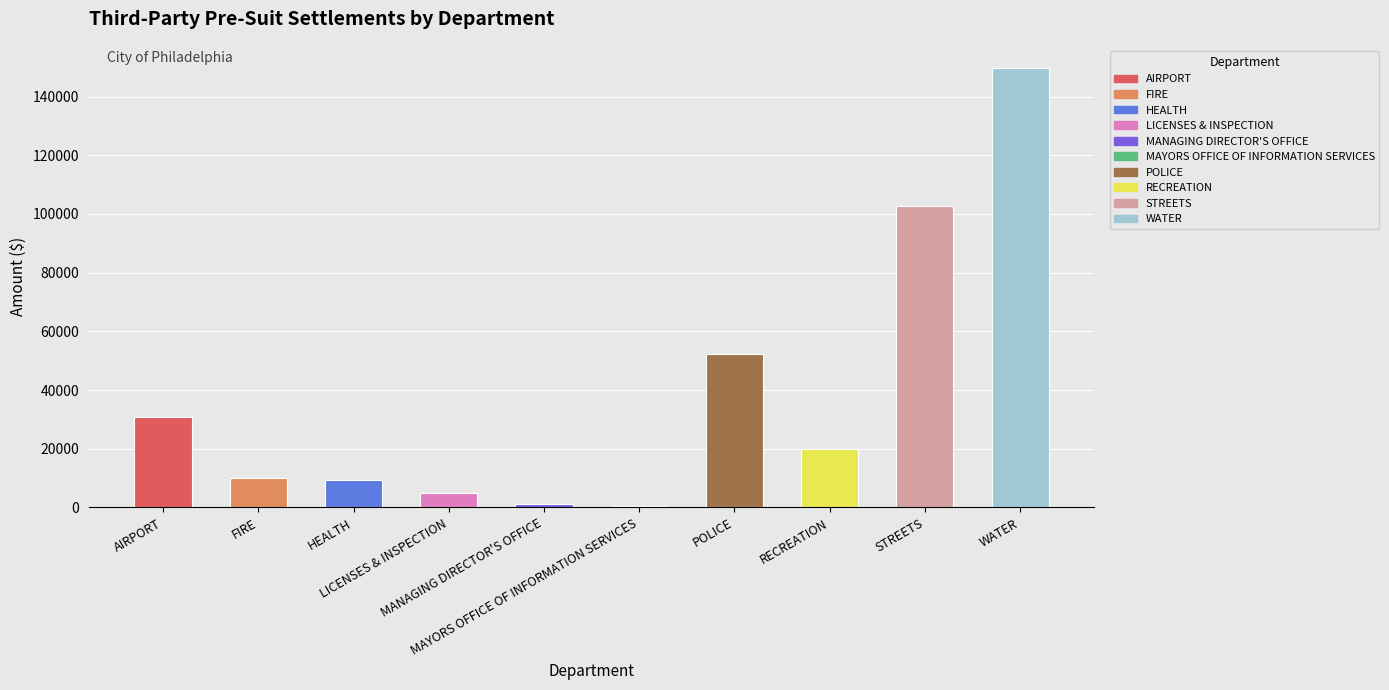

Approximately how many times larger is the value at LICENSES & INSPECTION compared to POLICE?

0.1